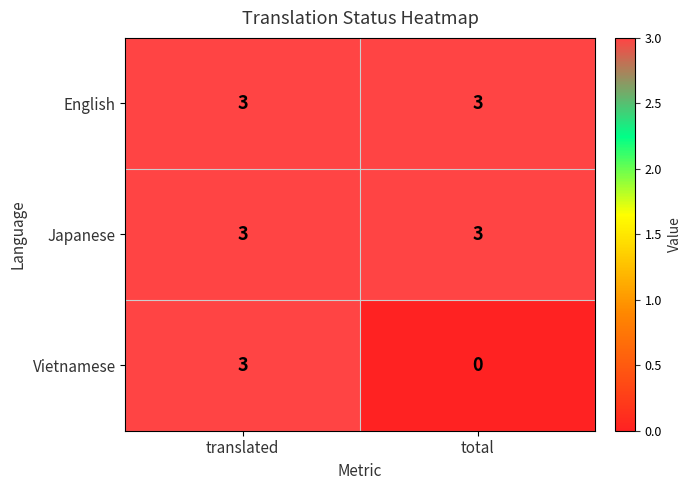

Reading left to right, transcribe all the data shown in this chart.

English: translated=3	total=3
Japanese: translated=3	total=3
Vietnamese: translated=3	total=0